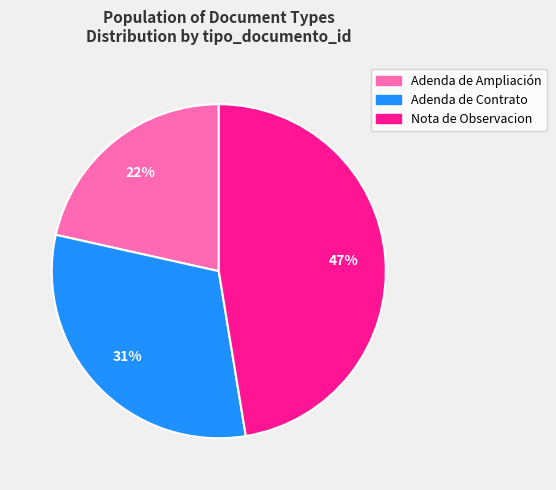

The Adenda de Ampliación slice represents 16% of the pie. True or false?

False